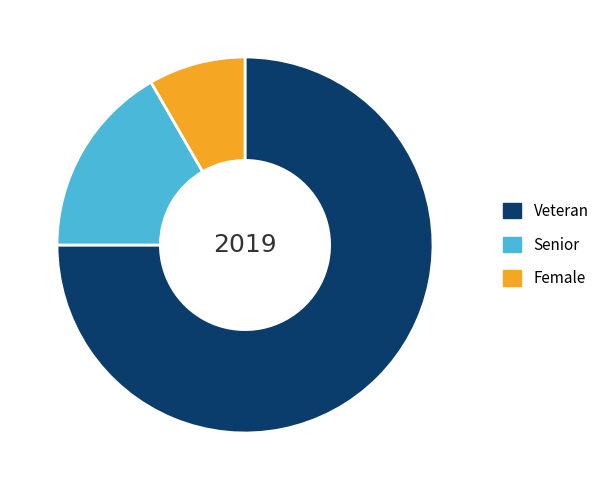

What is the largest slice in the pie chart?

Veteran